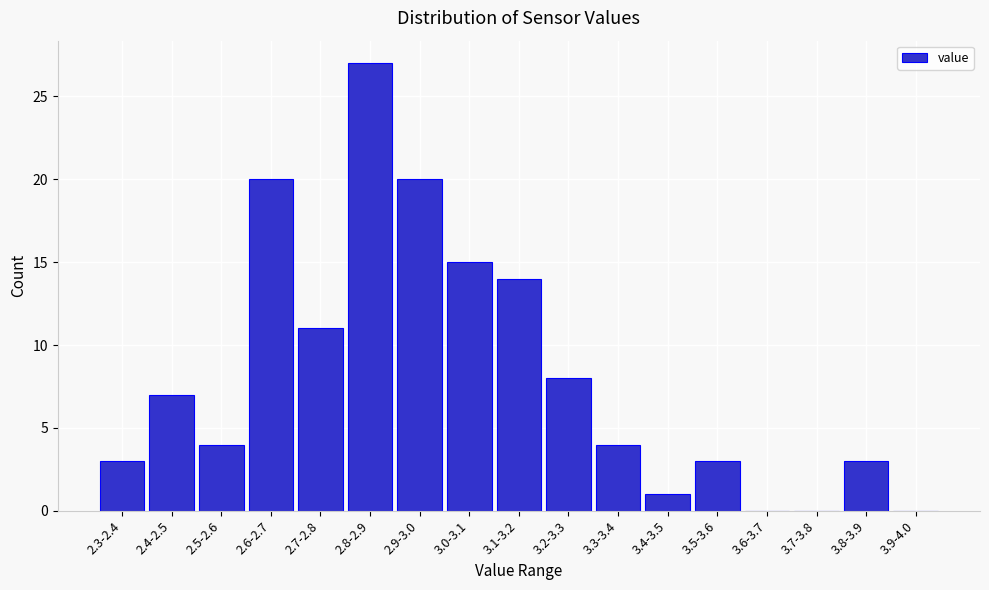

Reading right to left, list all the values displayed in this chart.

3.9-4.0=0	3.8-3.9=3	3.7-3.8=0	3.6-3.7=0	3.5-3.6=3	3.4-3.5=1	3.3-3.4=4	3.2-3.3=8	3.1-3.2=14	3.0-3.1=15	2.9-3.0=20	2.8-2.9=27	2.7-2.8=11	2.6-2.7=20	2.5-2.6=4	2.4-2.5=7	2.3-2.4=3